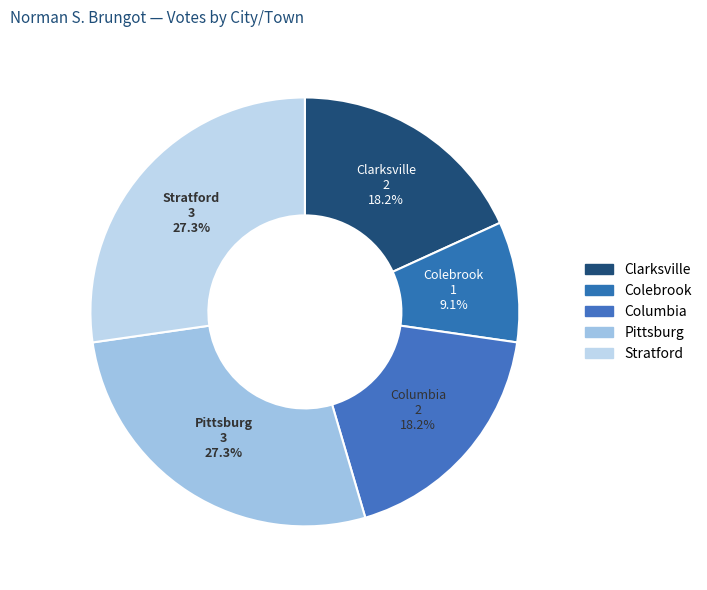

Do Clarksville and Stratford together represent more than half of the pie?

No